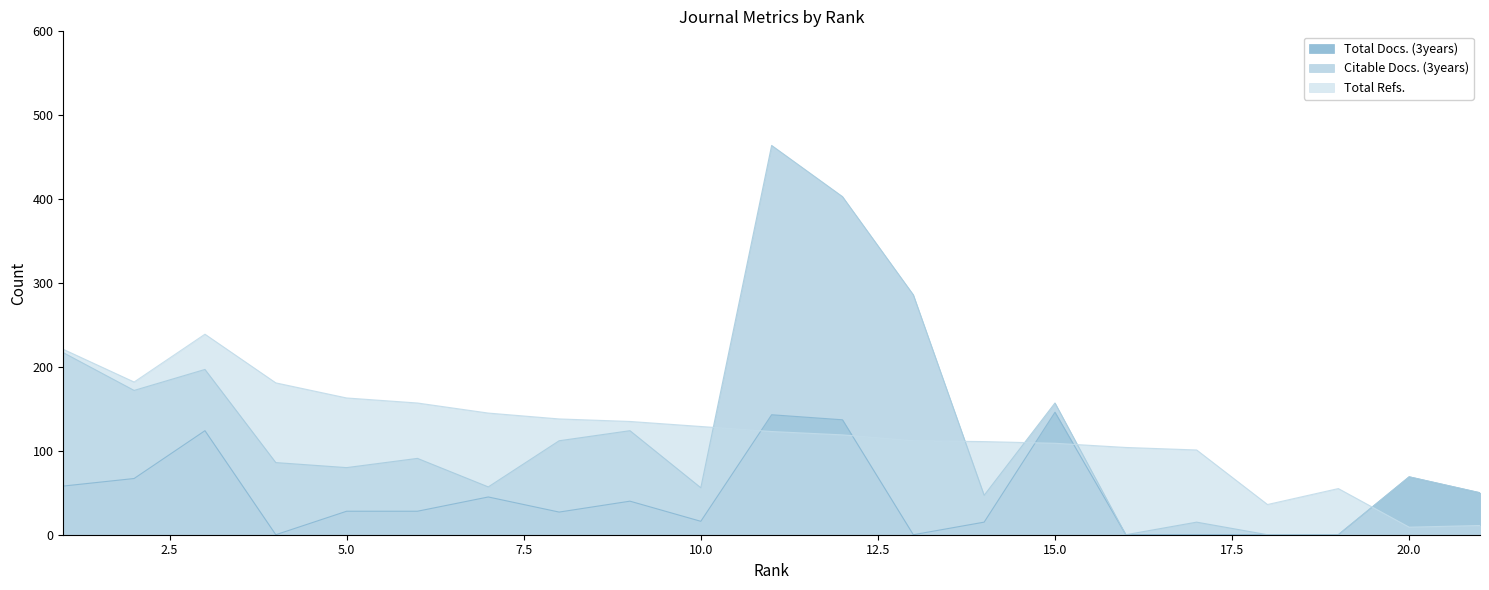

The value of Total Docs. (3years) at 20 is 23. True or false?

False